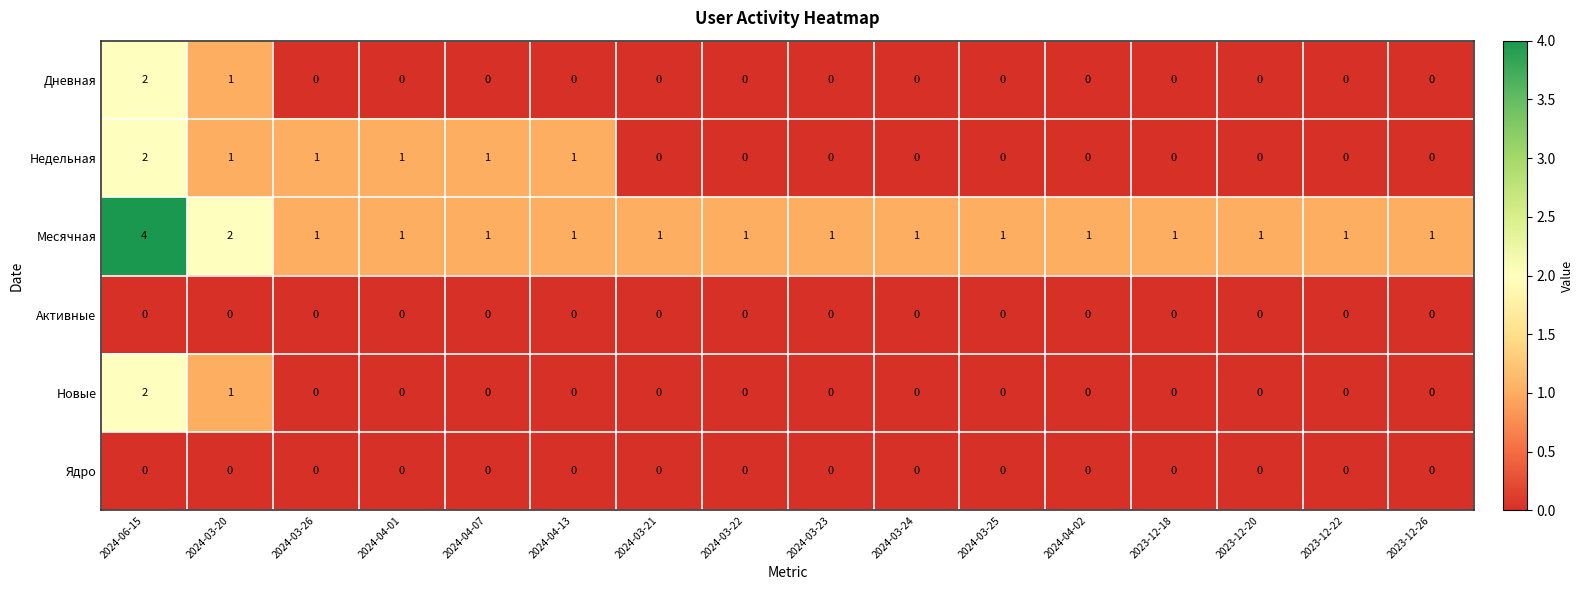

Count the number of data series in this chart.

6